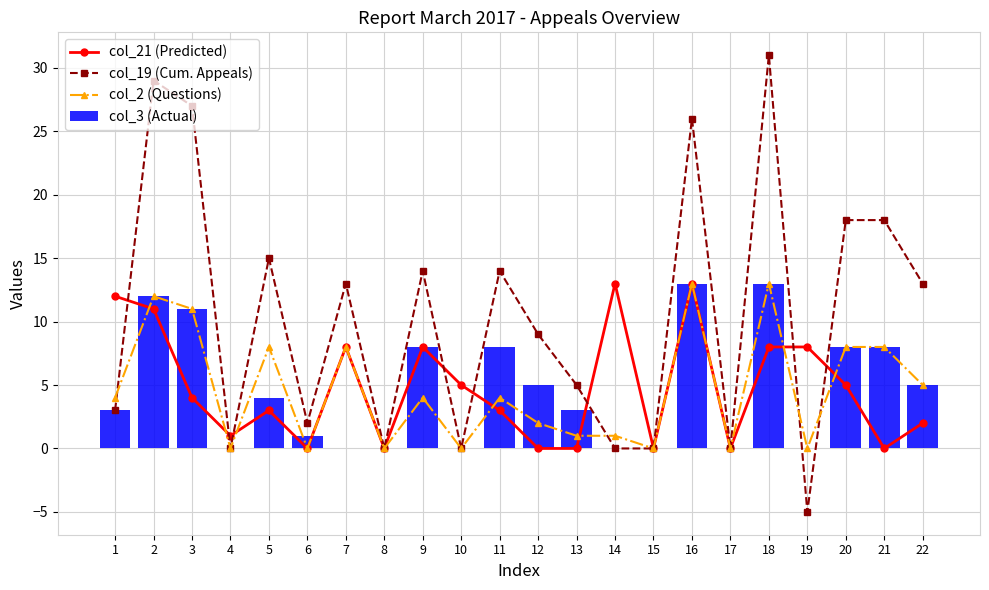

What is the sum of the col_3 (Actual) values at 18 and 17?

13